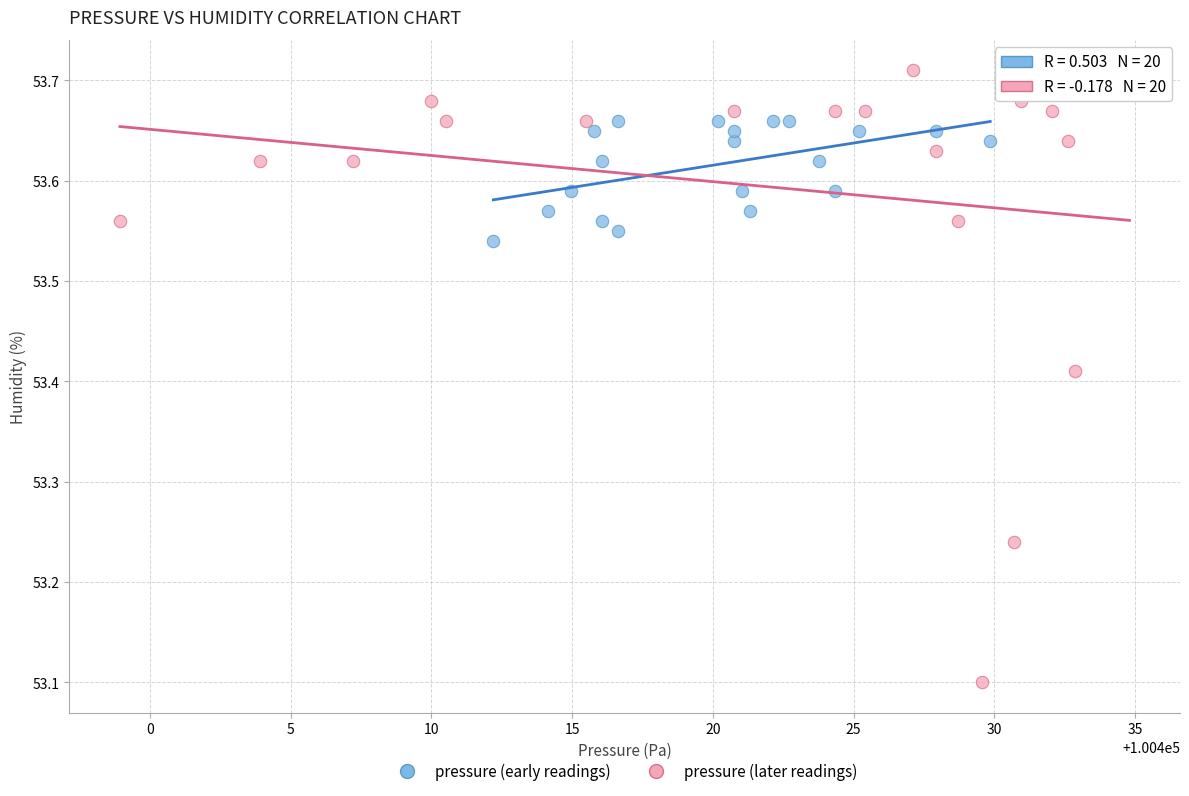

Which series has the widest spread of Y values?

pressure (later readings)